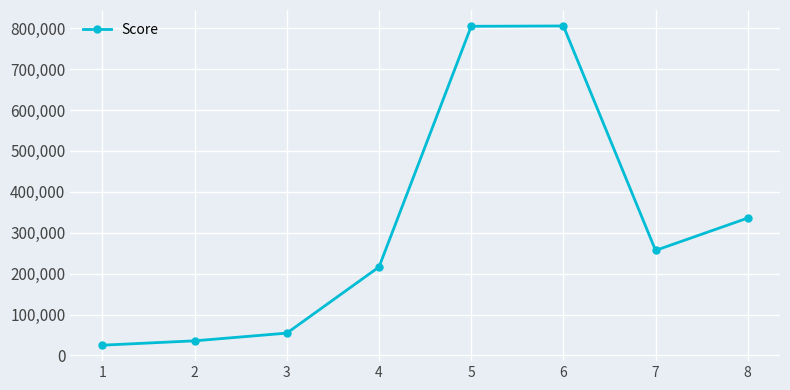

What value does the data have at 2?

35704